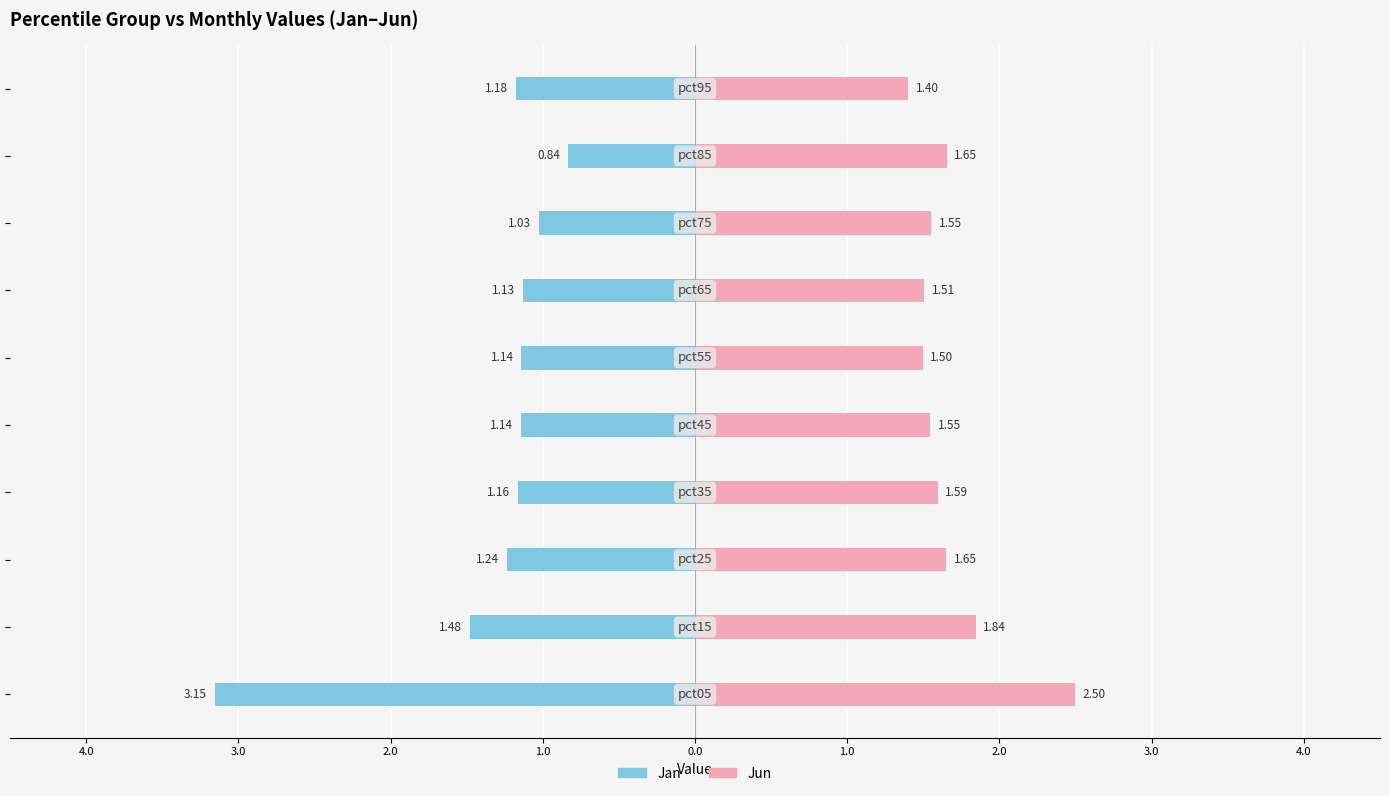

List the series in order of their overall mean, lowest first.

Jan, Jun